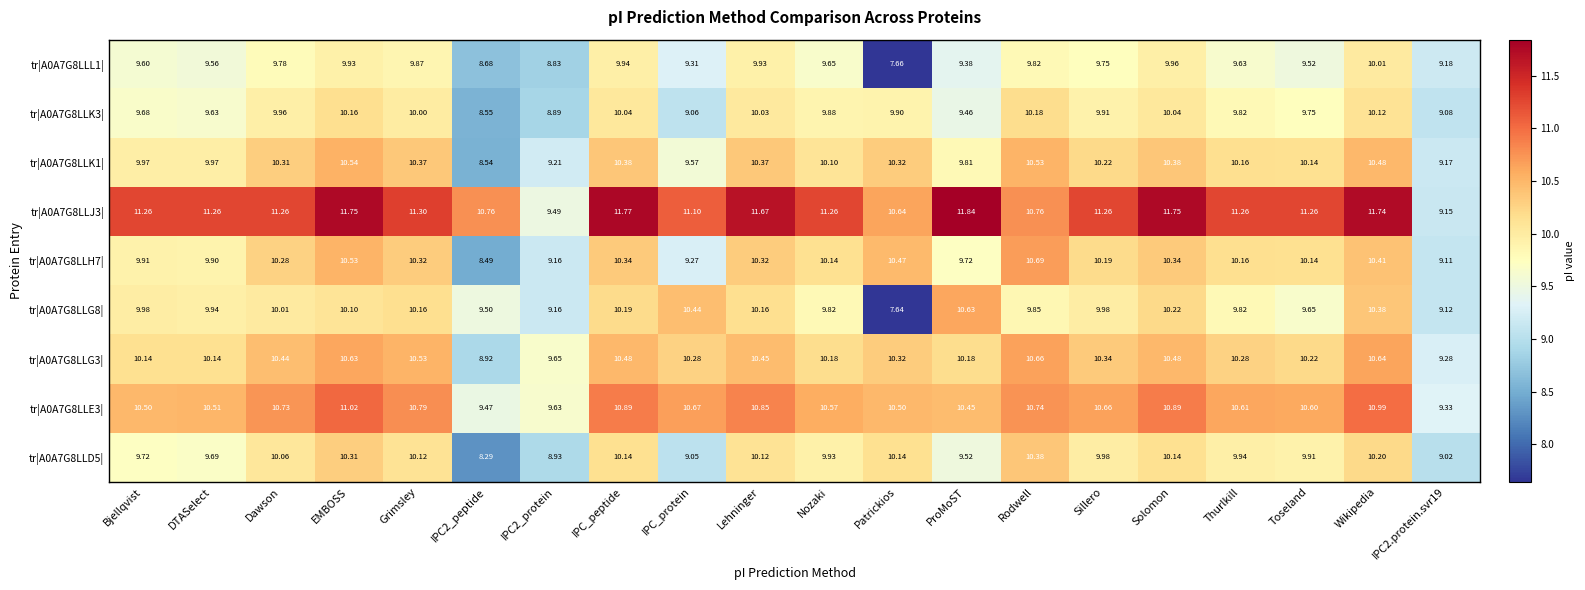

Where does the tr|A0A7G8LLJ3| series first go above 11?

Bjellqvist